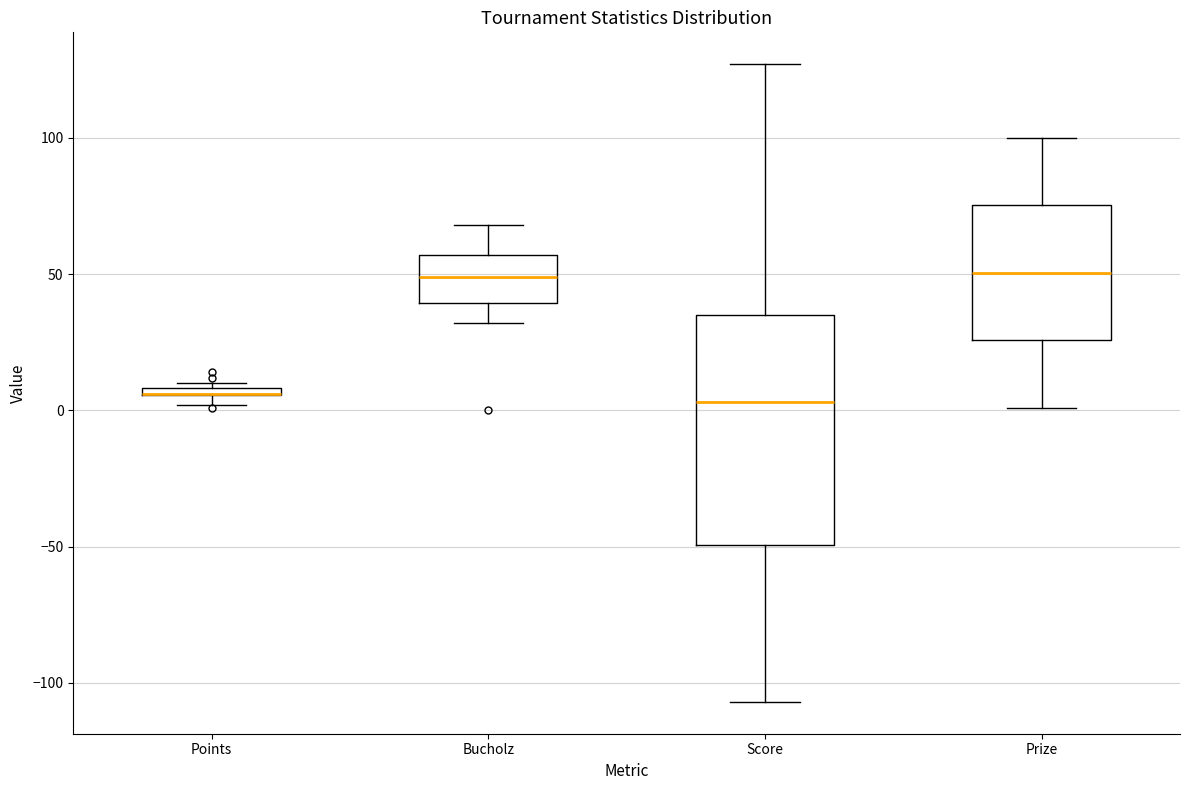

Where is the upper edge of the box for Points on the y-axis? The values are not printed on the chart, so give them approximately, as read against the axis.

10